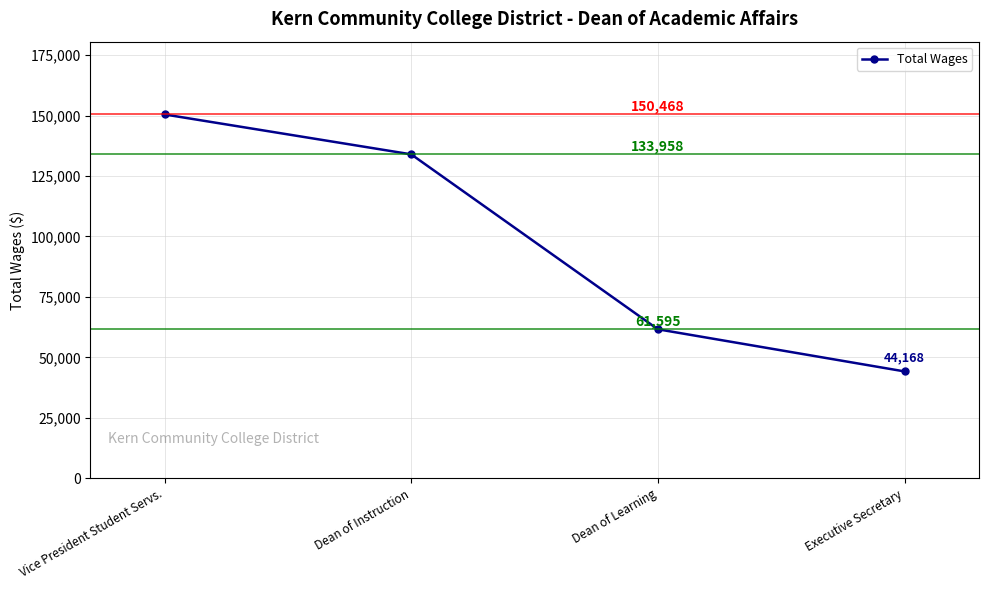

List the labels in order of value, smallest first.

Executive Secretary, Dean of Learning, Dean of Instruction, Vice President Student Servs.